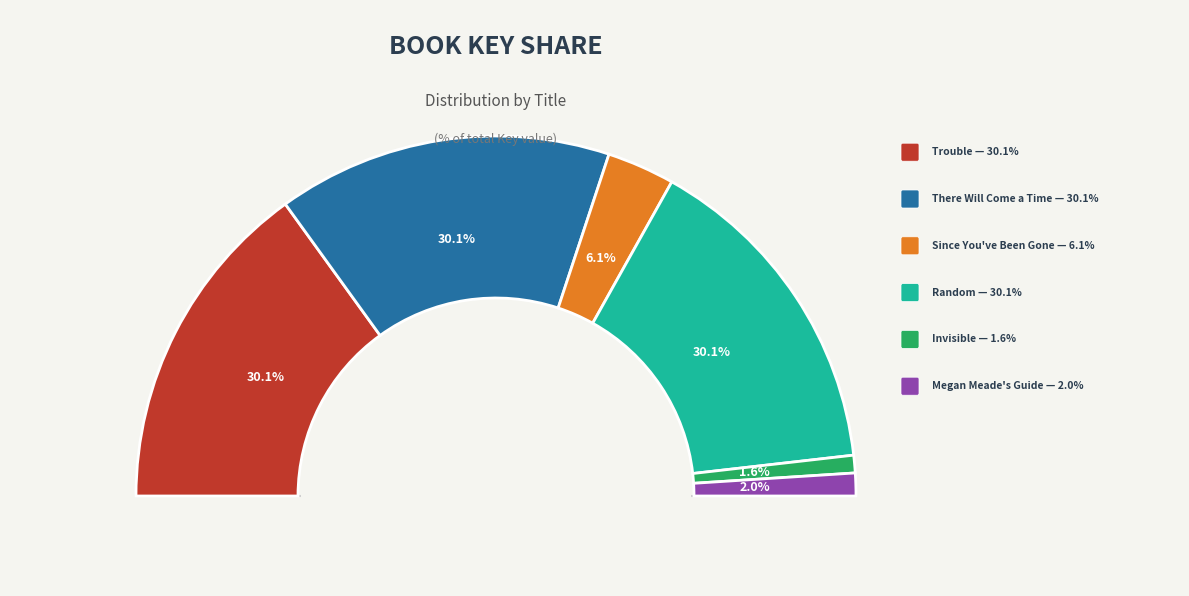

Which slice is the largest?

Random